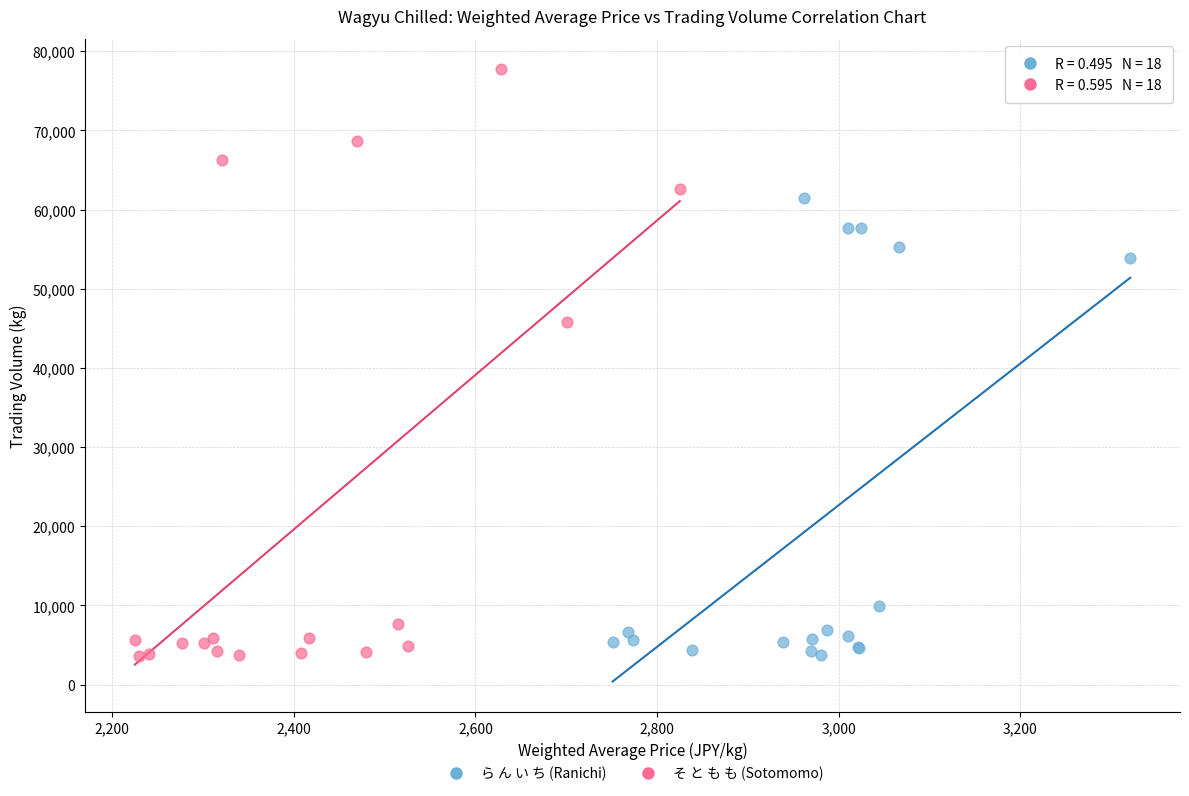

Which series contains the highest Y value?

そ と も も (Sotomomo)